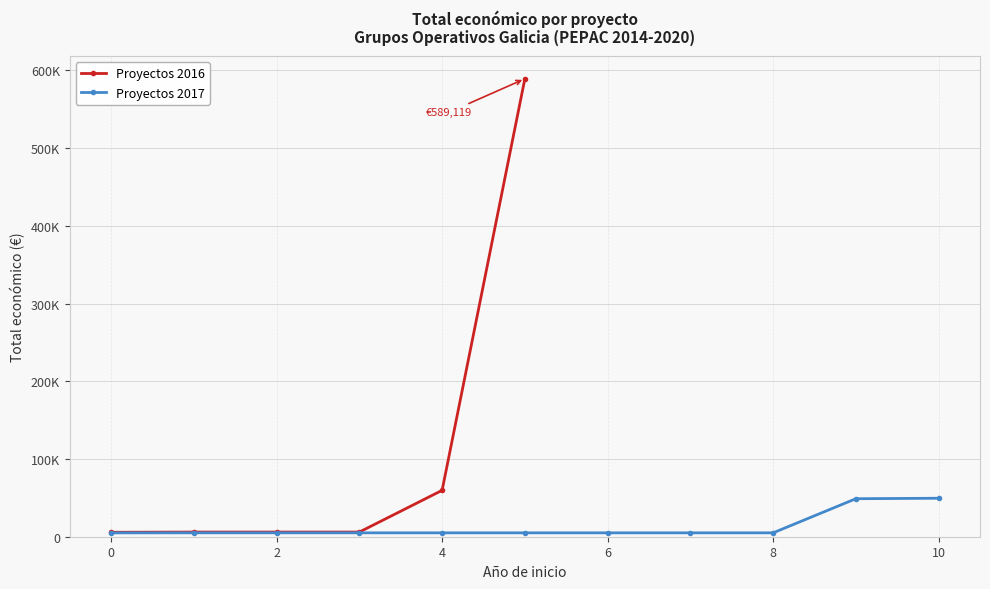

What is the minimum value shown in the chart?

5718